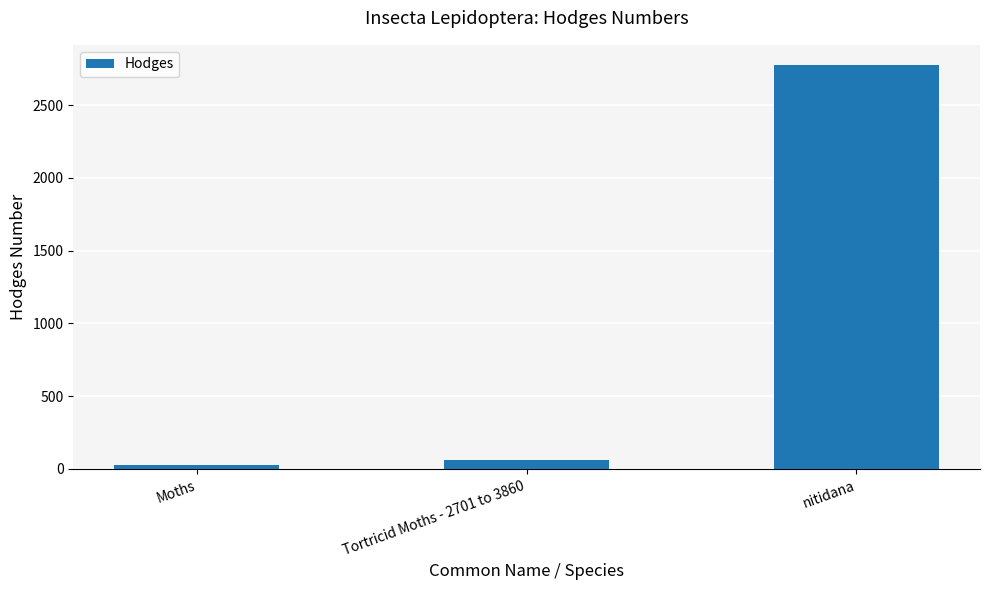

Which category has the lowest value across all series?

Moths